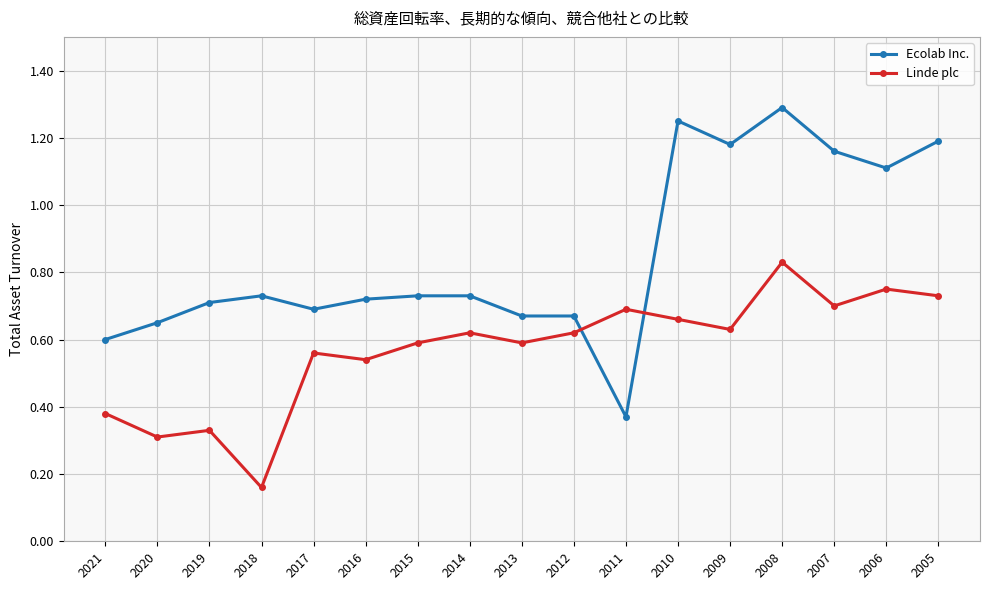

How many intersections are there between Ecolab Inc. and Linde plc?

2